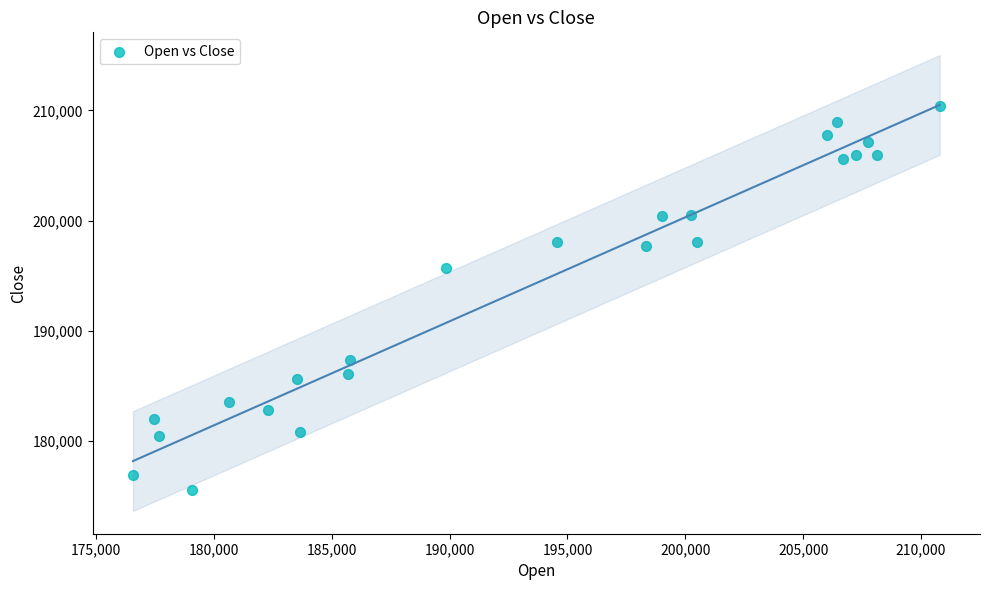

What Y value in the scatter plot is closest to 192990?

195731